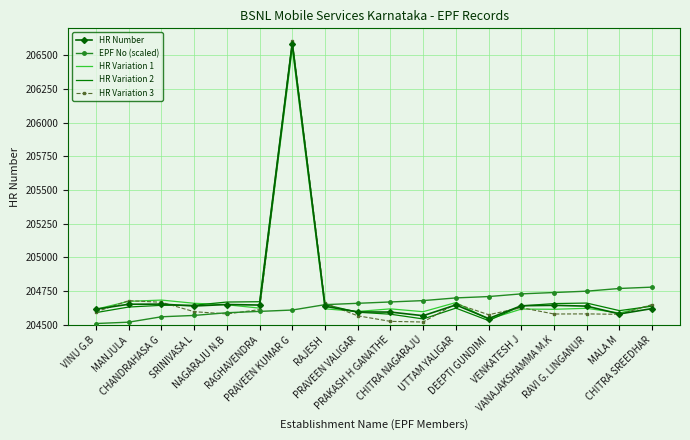

What are all the series names shown in the legend?

HR Number, EPF No (scaled), HR Variation 1, HR Variation 2, HR Variation 3